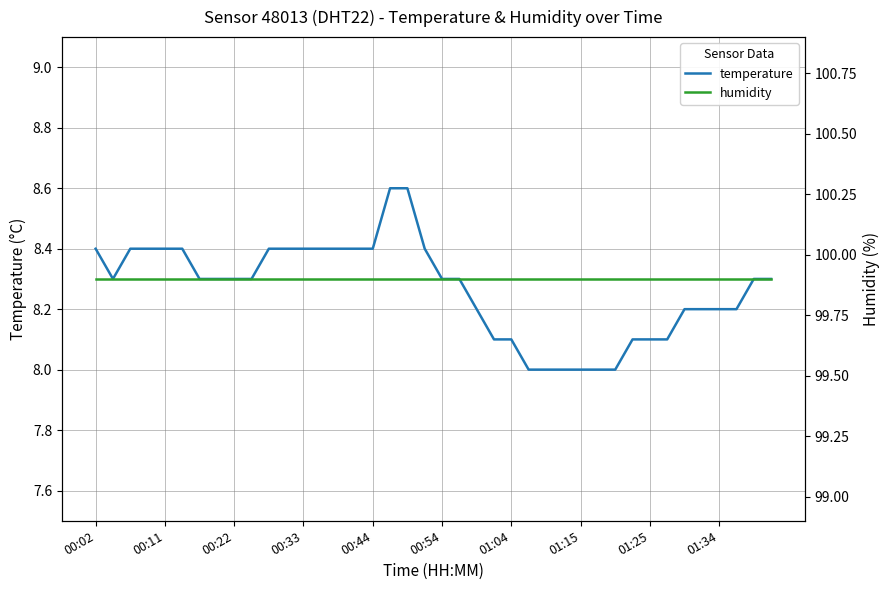

True or false: temperature has a value of 11.1 at 01:34.

False